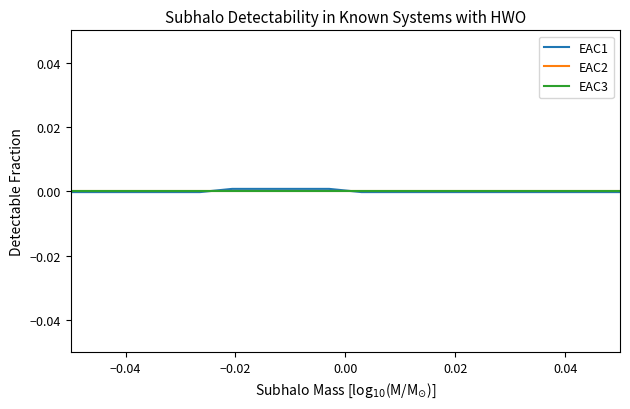

Which series has the widest spread of values?

EAC1